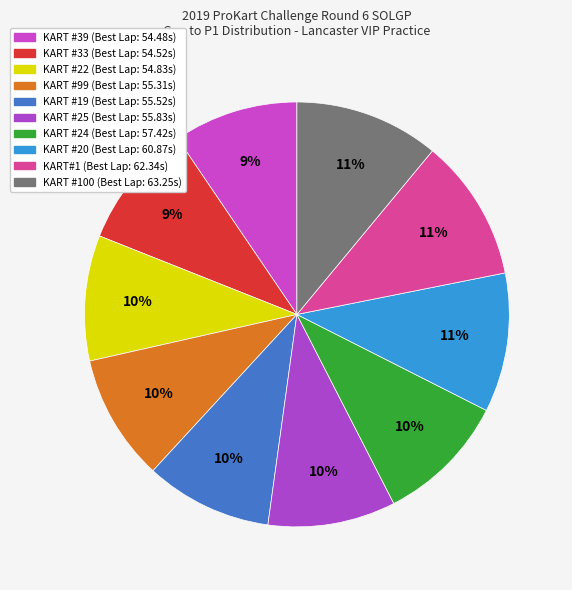

Count the number of slices in the pie.

10